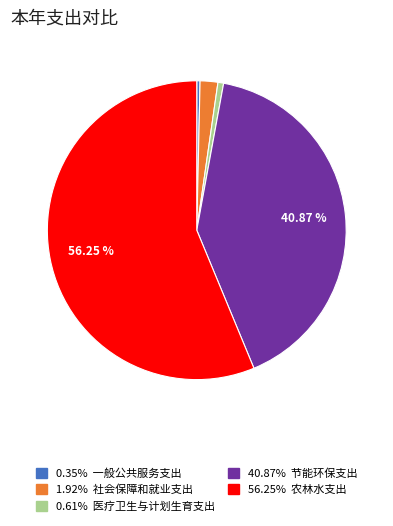

Is there any slice that represents more than half of the pie?

Yes